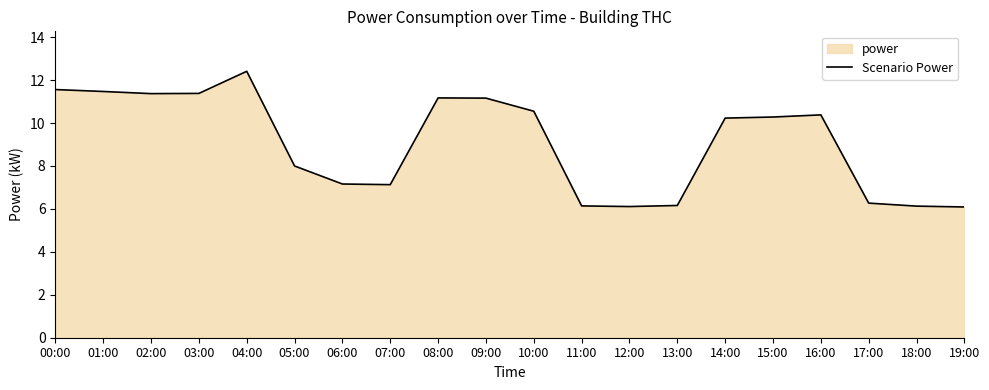

List the labels in order of value, smallest first.

19:00, 12:00, 18:00, 11:00, 13:00, 17:00, 07:00, 06:00, 05:00, 14:00, 15:00, 16:00, 10:00, 09:00, 08:00, 02:00, 03:00, 01:00, 00:00, 04:00